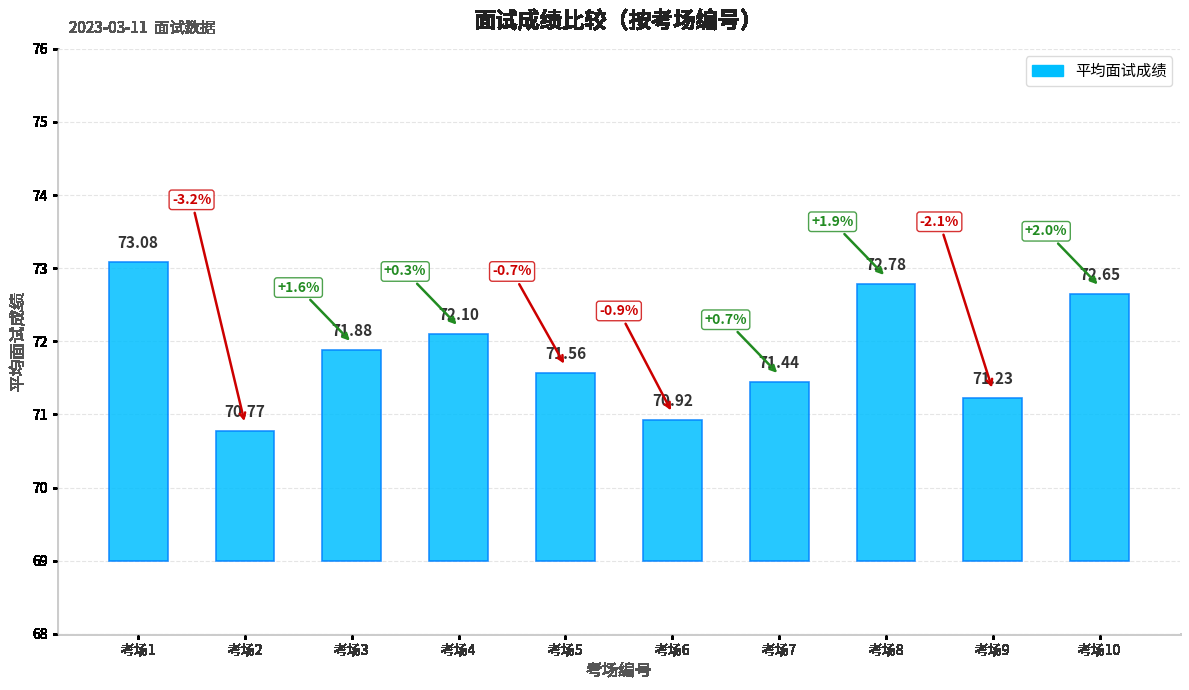

What is the difference between the values at 9 and 6?

0.3